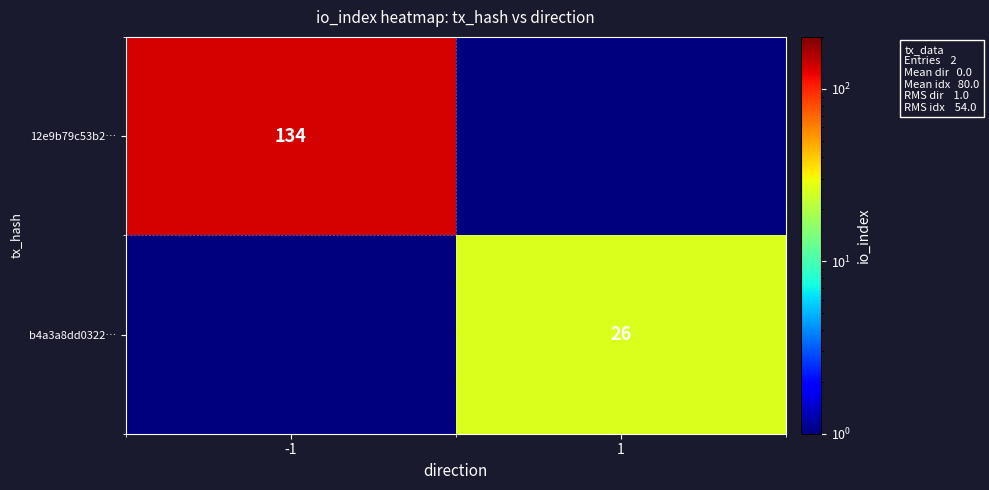

Is it true that 12e9b79c53b2… equals 175.0 at -1?

False